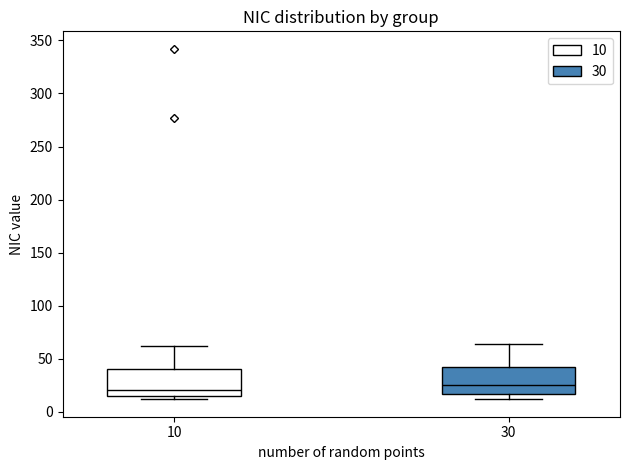

Reading left to right, transcribe this box plot: for each box, give where its median line is, the range the box spans, and where its two whiskers end, as read against the y-axis. The values are not printed on the chart, so give them approximately, as read against the axis.

10: median 20, box 15 to 40, whiskers 10 to 60
30: median 25, box 15 to 45, whiskers 10 to 65